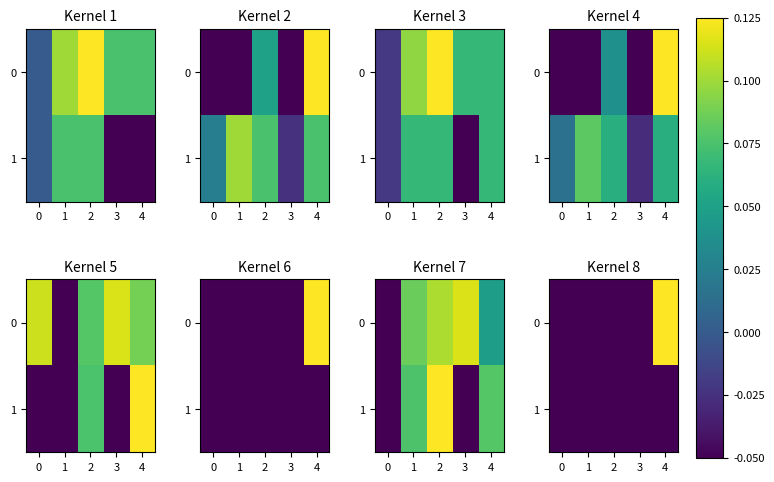

At how many categories does at least one series exceed 0?

1